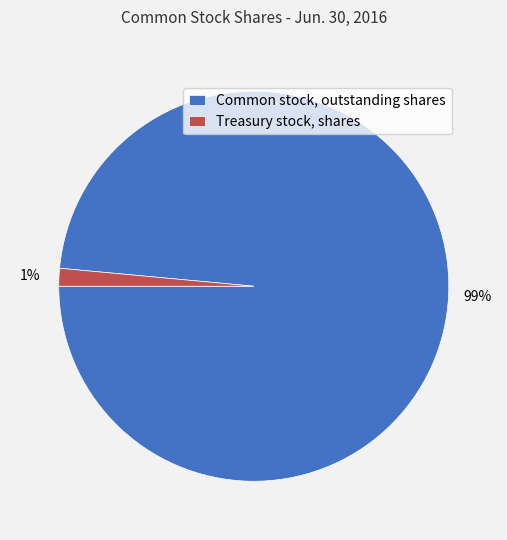

Which category has the biggest portion of the pie?

Common stock, outstanding shares